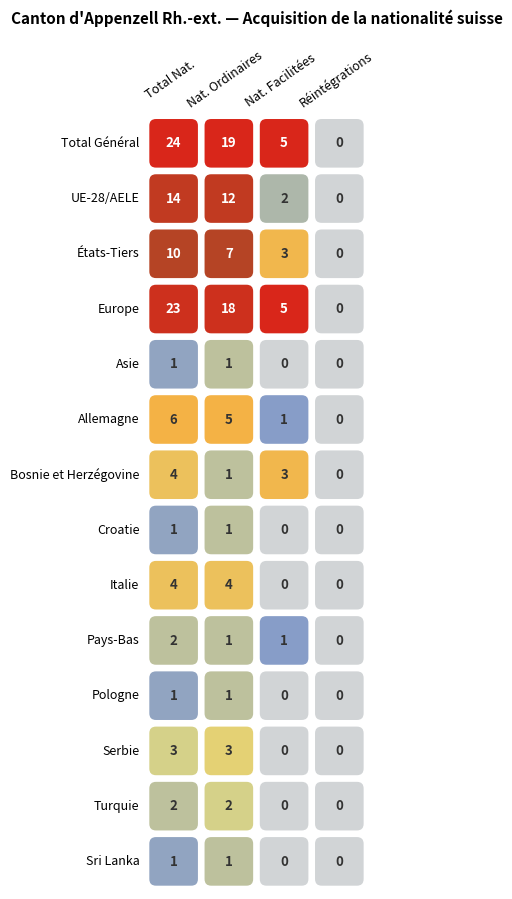

Reading left to right, list all the values displayed in this chart.

Total Général: Total Général=24	UE-28/AELE=19	États-Tiers=5	Europe=0
UE-28/AELE: Total Général=14	UE-28/AELE=12	États-Tiers=2	Europe=0
États-Tiers: Total Général=10	UE-28/AELE=7	États-Tiers=3	Europe=0
Europe: Total Général=23	UE-28/AELE=18	États-Tiers=5	Europe=0
Asie: Total Général=1	UE-28/AELE=1	États-Tiers=0	Europe=0
Allemagne: Total Général=6	UE-28/AELE=5	États-Tiers=1	Europe=0
Bosnie et Herzégovine: Total Général=4	UE-28/AELE=1	États-Tiers=3	Europe=0
Croatie: Total Général=1	UE-28/AELE=1	États-Tiers=0	Europe=0
Italie: Total Général=4	UE-28/AELE=4	États-Tiers=0	Europe=0
Pays-Bas: Total Général=2	UE-28/AELE=1	États-Tiers=1	Europe=0
Pologne: Total Général=1	UE-28/AELE=1	États-Tiers=0	Europe=0
Serbie: Total Général=3	UE-28/AELE=3	États-Tiers=0	Europe=0
Turquie: Total Général=2	UE-28/AELE=2	États-Tiers=0	Europe=0
Sri Lanka: Total Général=1	UE-28/AELE=1	États-Tiers=0	Europe=0